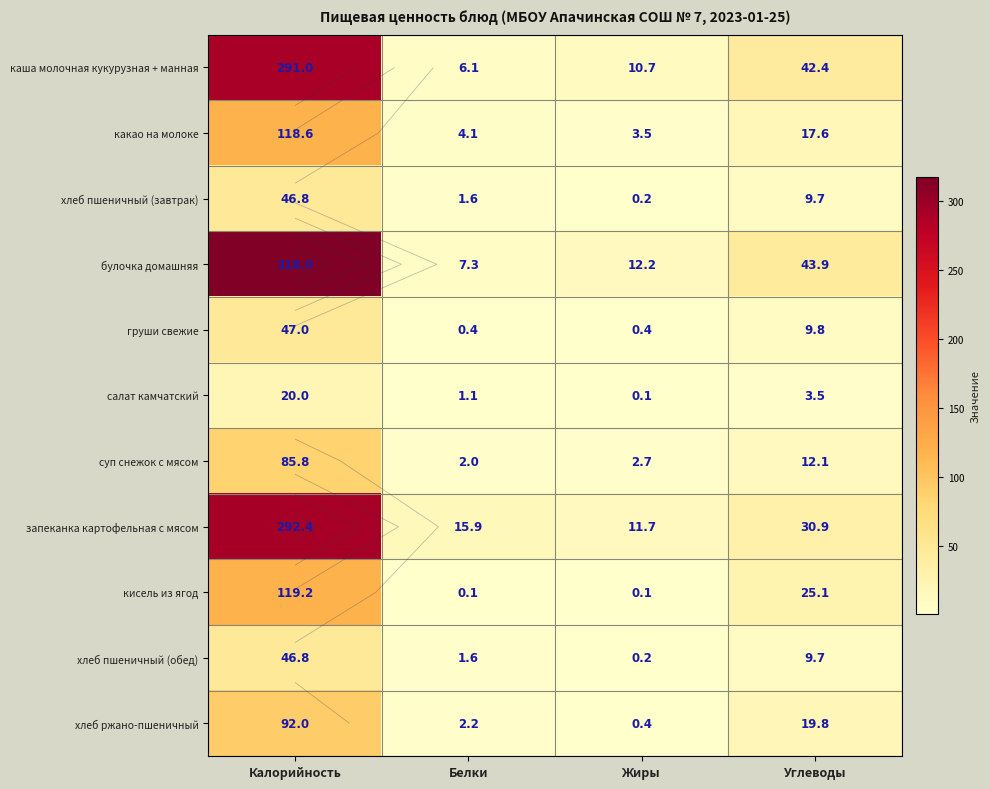

Which series changed the most between Калорийность and Углеводы?

булочка домашняя